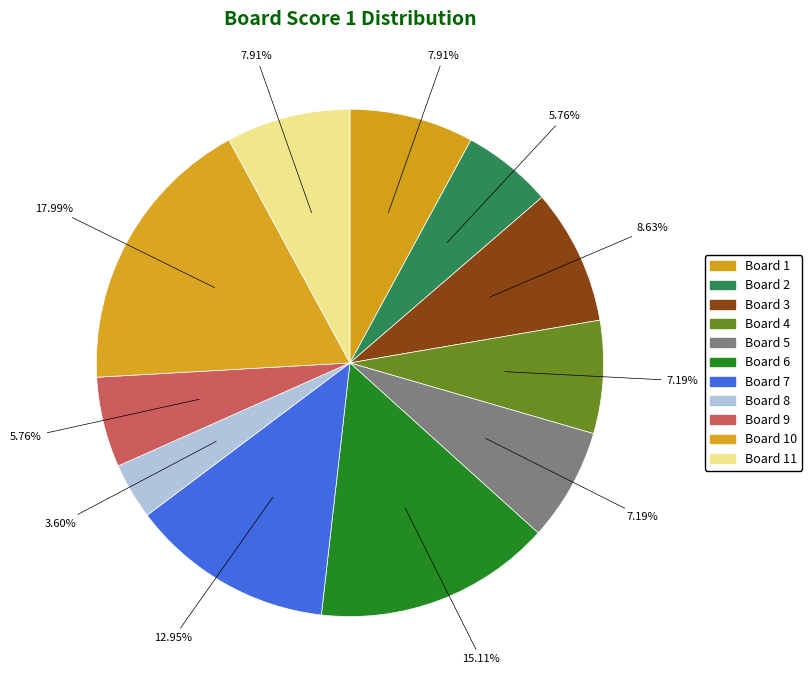

Which slice is the smallest?

Board 8